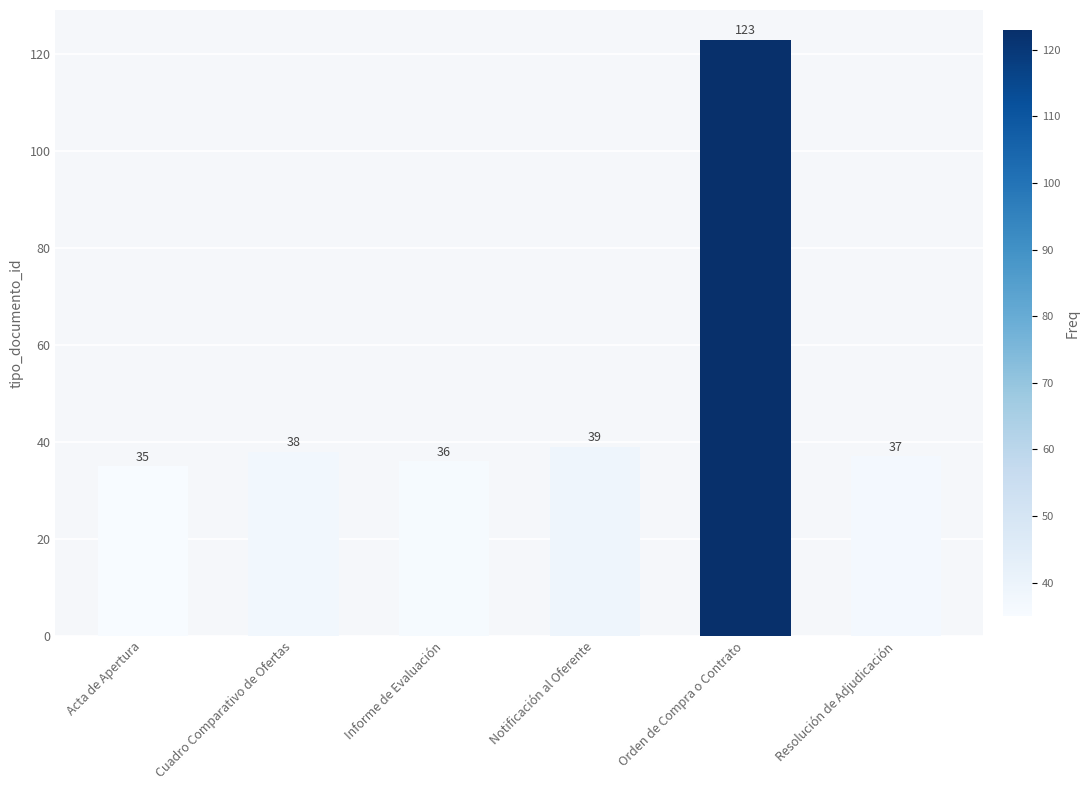

True or false: the data shows 38 at Cuadro Comparativo de Ofertas.

True